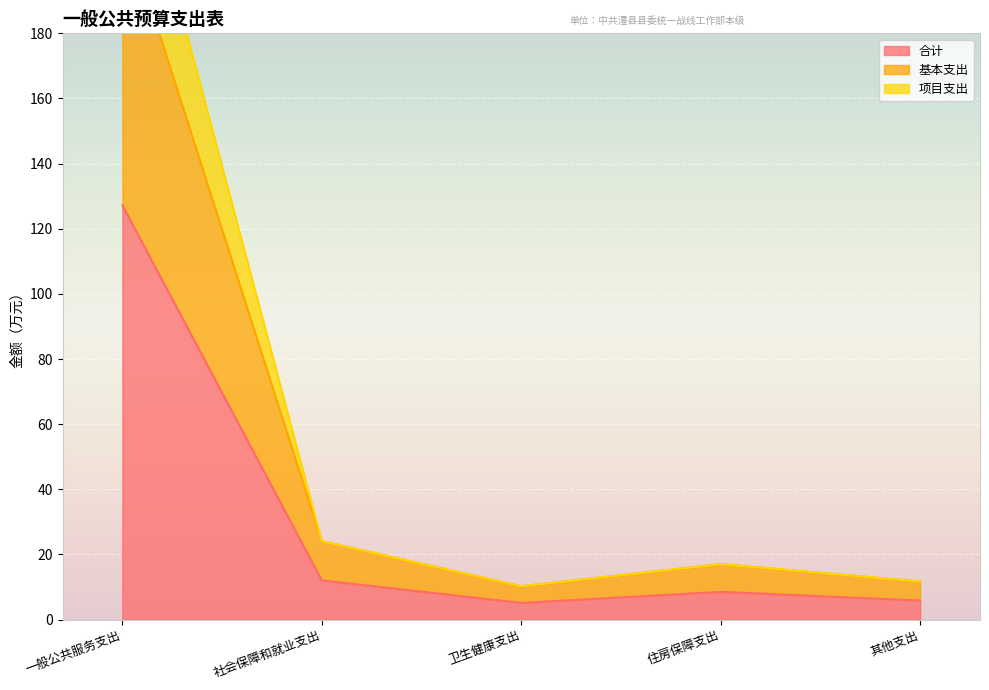

True or false: 合计 has more than 0 interior local peaks.

True